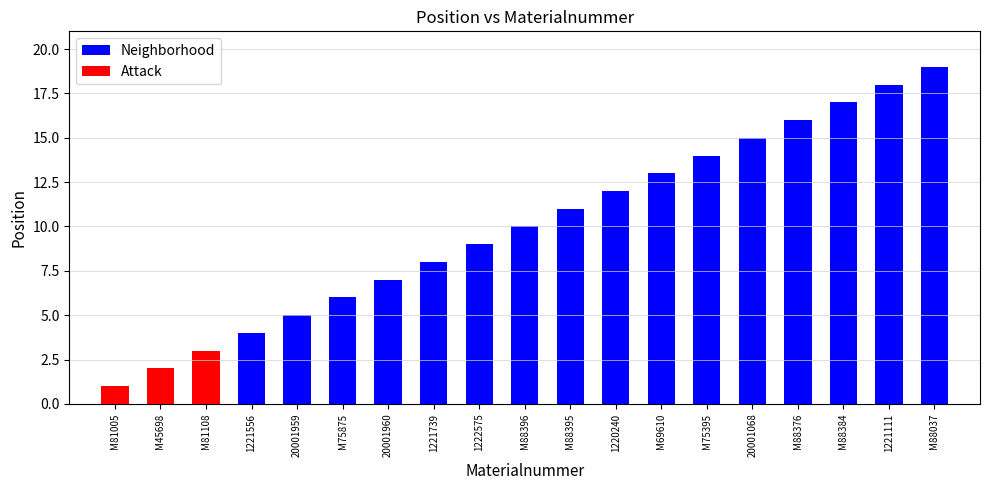

Approximately how many times larger is the value at 20001959 compared to M88037?

0.3